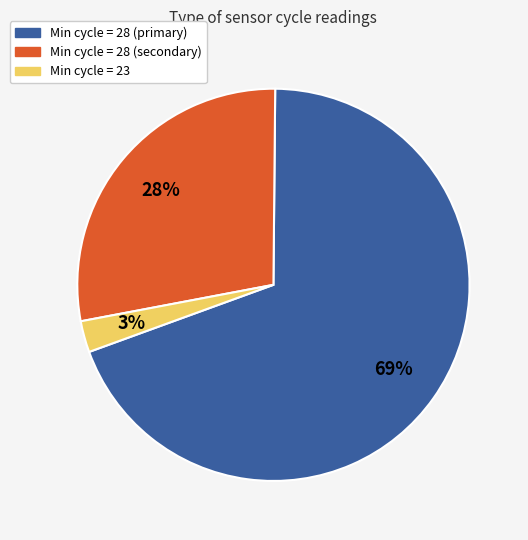

Does any single category account for the majority?

Yes